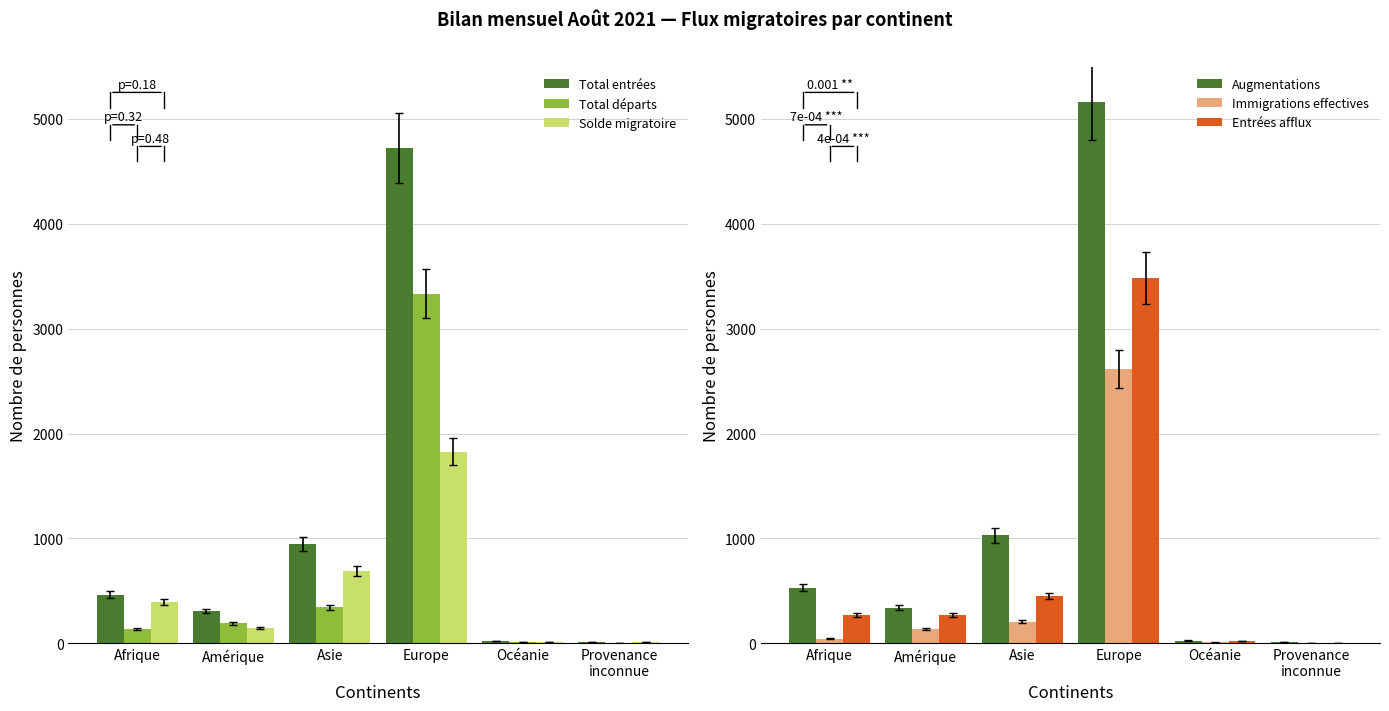

Which series has the widest spread of values?

Augmentations